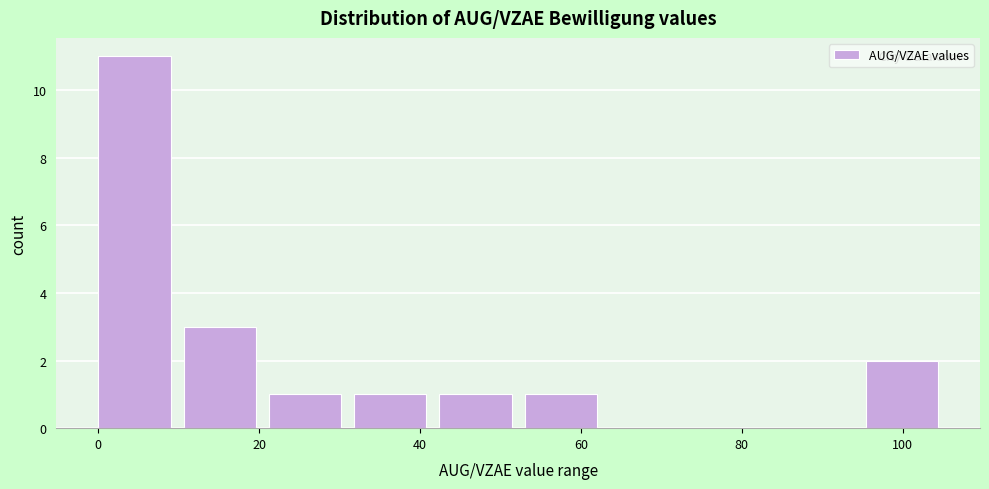

Reading left to right, list every bar in this chart as the range it spans on the x-axis followed by its height. Neither the bar edges nor the heights are printed on the chart, so give them approximately, as read against the axes.

0.0 to 10.6: 11
10.6 to 21.2: 3
21.2 to 31.8: 1
31.8 to 42.4: 1
42.4 to 53.0: 1
53.0 to 63.6: 1
63.6 to 74.2: 0
74.2 to 84.8: 0
84.8 to 95.4: 0
95.4 to 106.0: 2